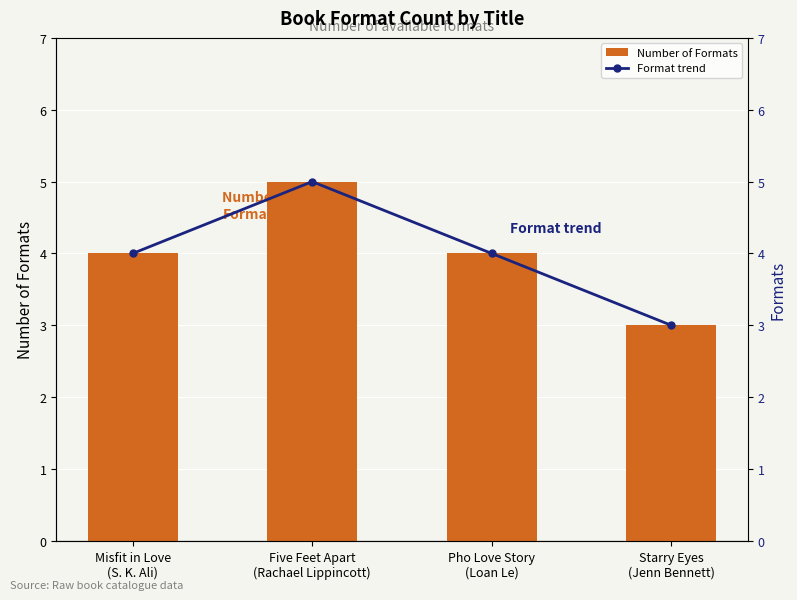

How many groups of bars are there?

4